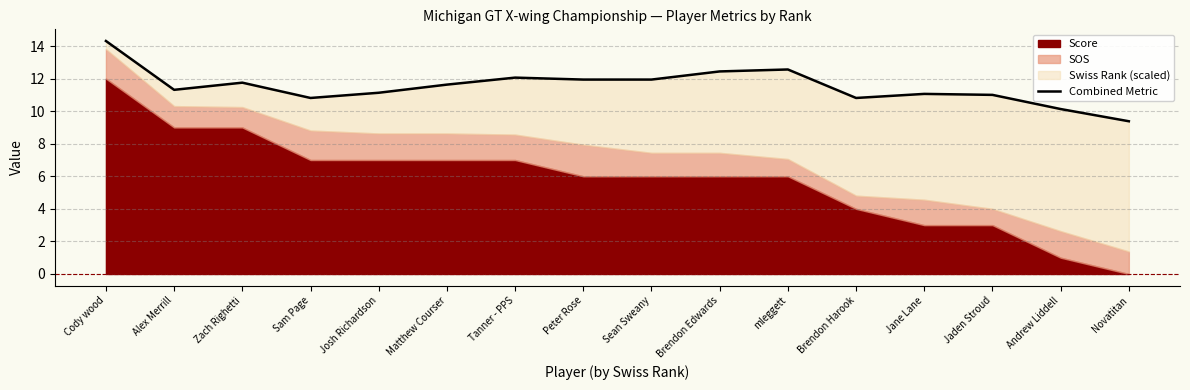

List the labels in order of value, smallest first.

Novatitan, Andrew Liddell, Sam Page, Brendon Harook, Jaden Stroud, Jane Lane, Josh Richardson, Alex Merrill, Matthew Courser, Zach Righetti, Peter Rose, Sean Sweany, Tanner - PPS, Brendon Edwards, mleggett, Cody wood